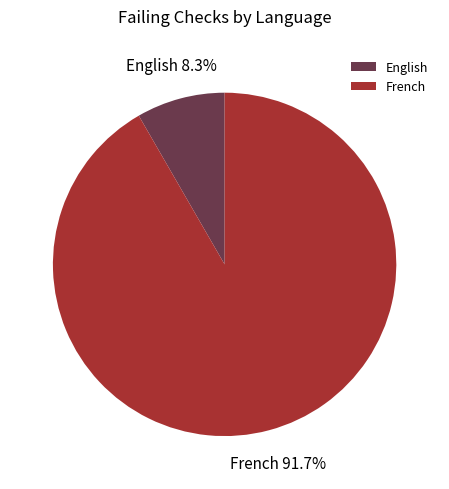

To the nearest percent, what is the combined percentage of French and English?

100%